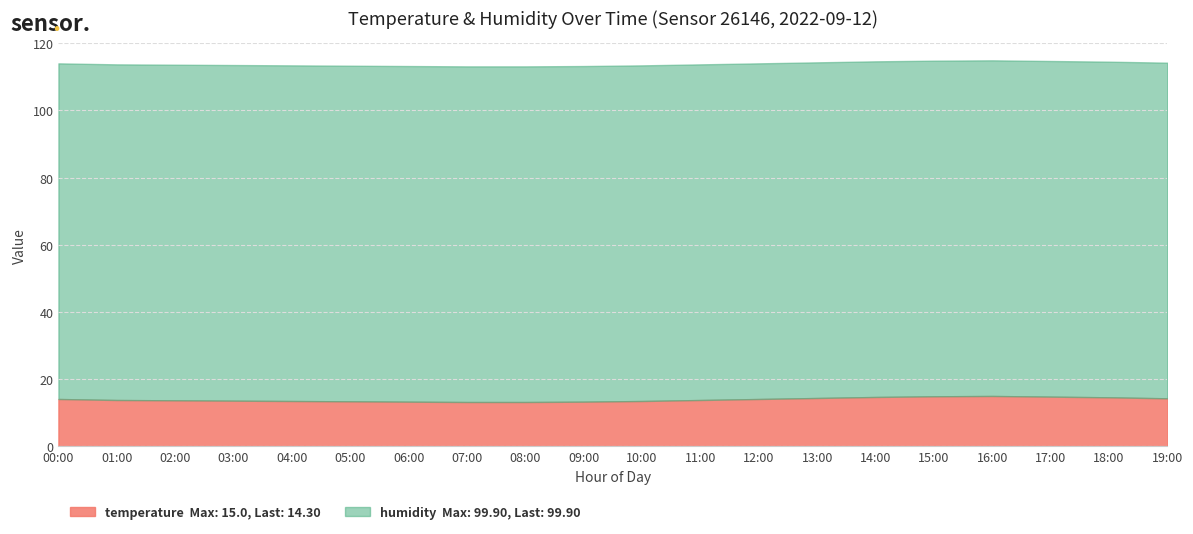

True or false: humidity and temperature cross at least once.

False